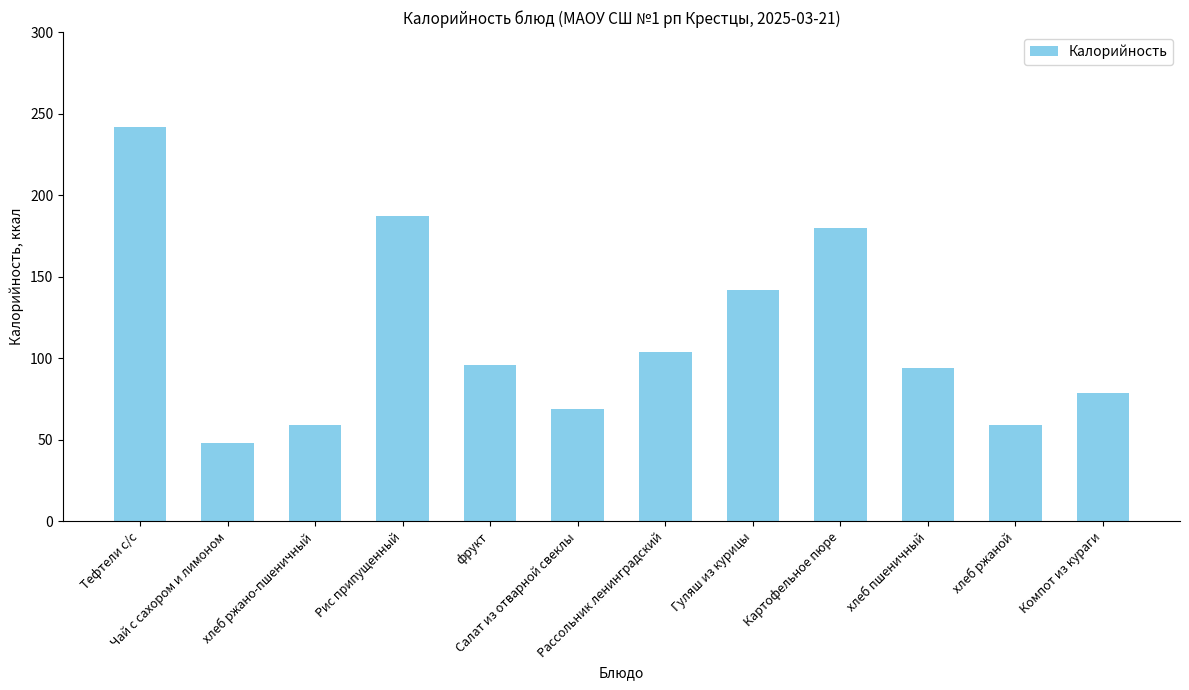

What is the label of the 5th bar from the right?

Гуляш из курицы